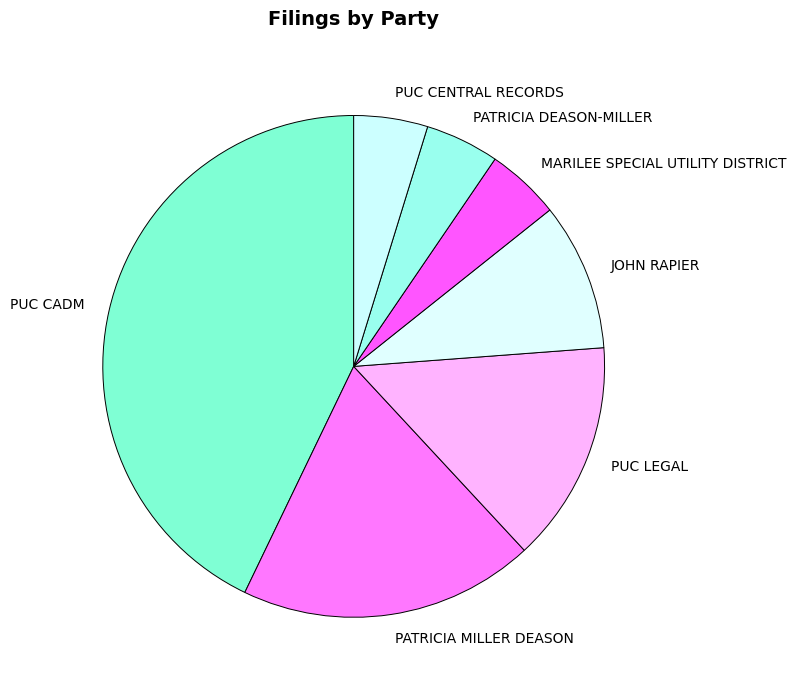

Which slice is the largest?

PUC CADM